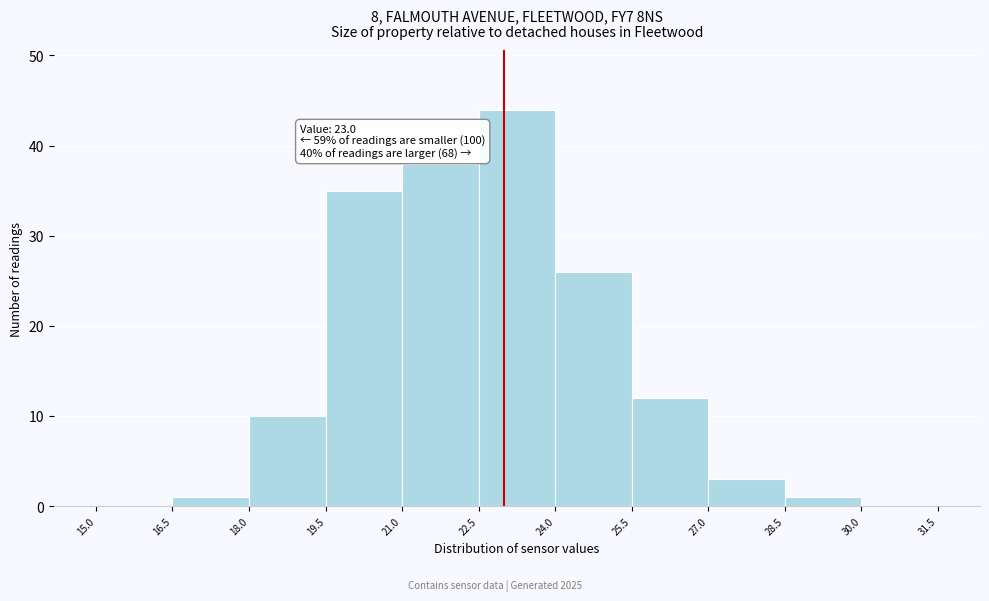

Over which range of the x-axis is the bar tallest?

22.5 to 24.0